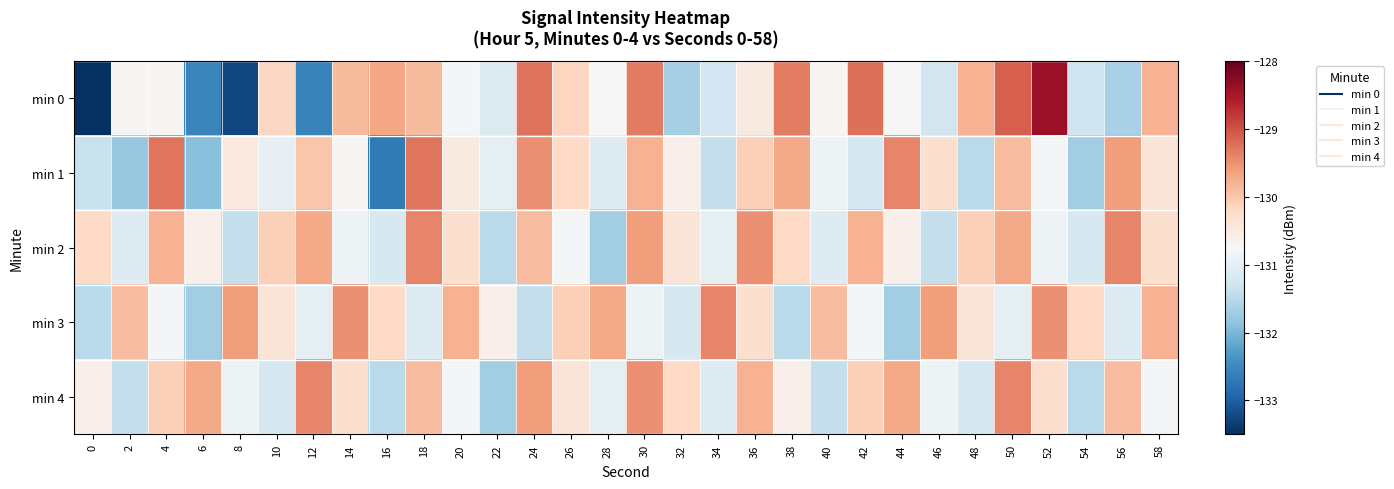

Which has a higher value, 24 or 48?

24